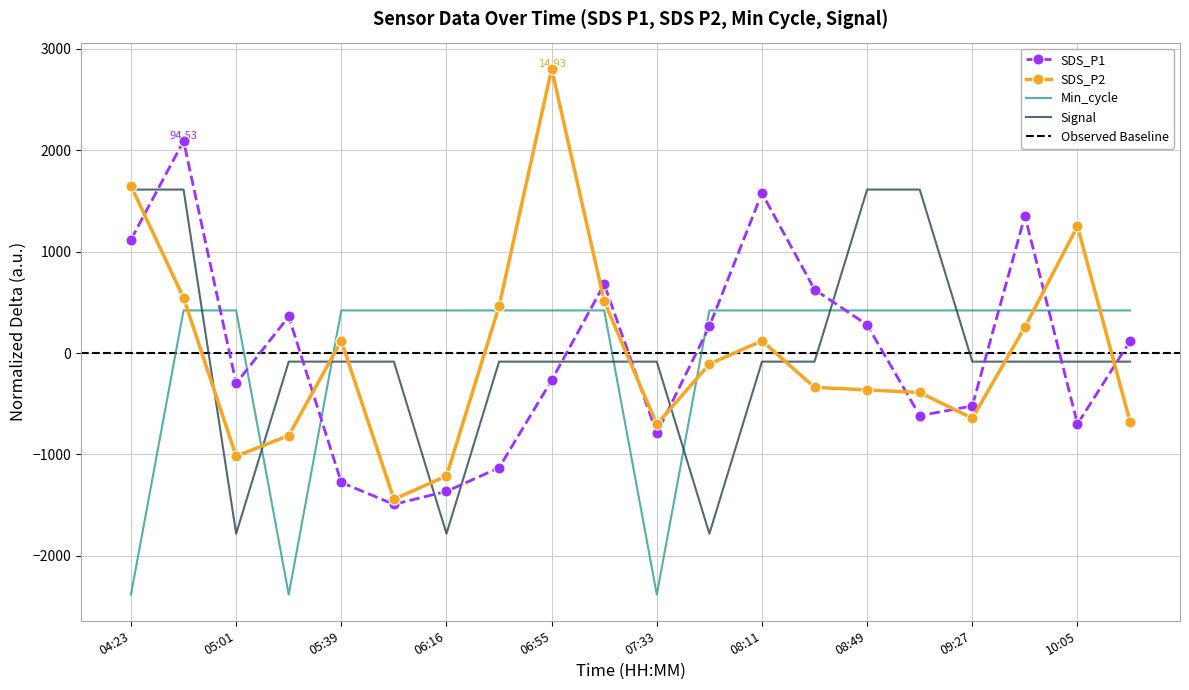

Which series changed the most between 05:20 and 10:24?

Min_cycle